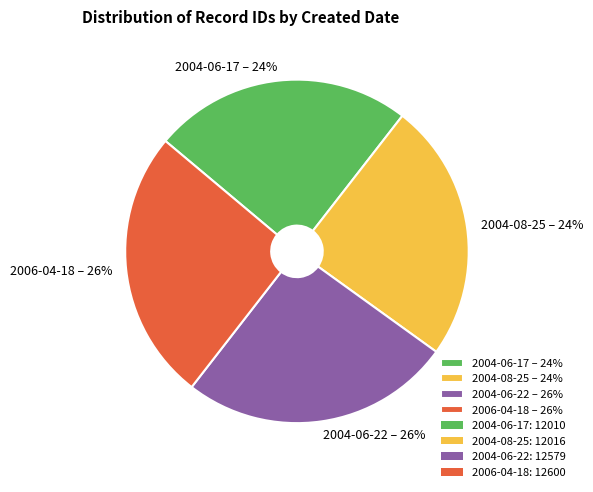

To the nearest percent, what is the combined percentage of 2006-04-18 – 26% and 2004-08-25 – 24%?

50%